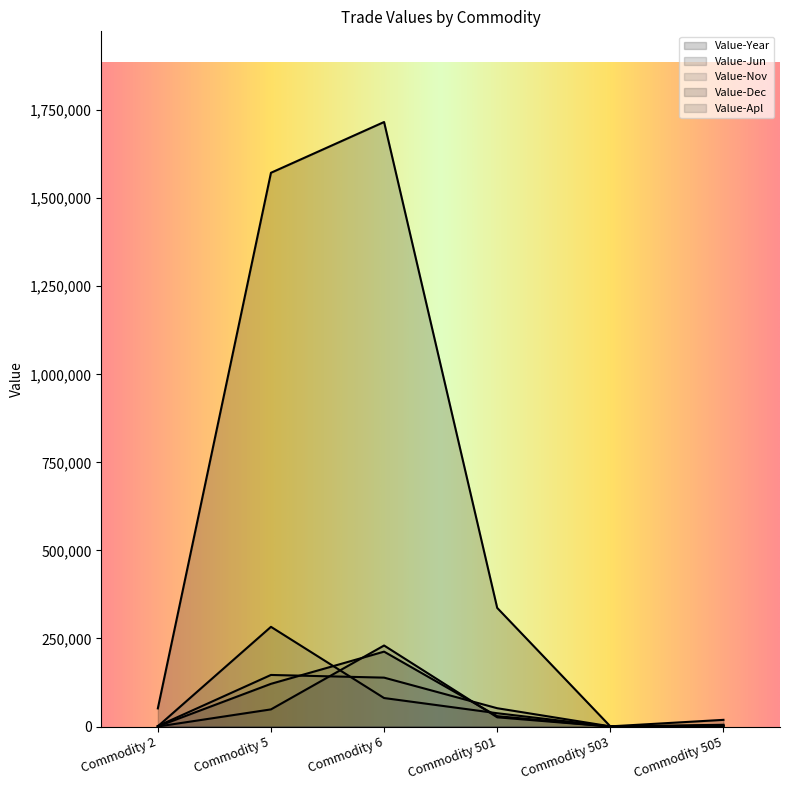

What is the maximum value for Value-Apl?

283010